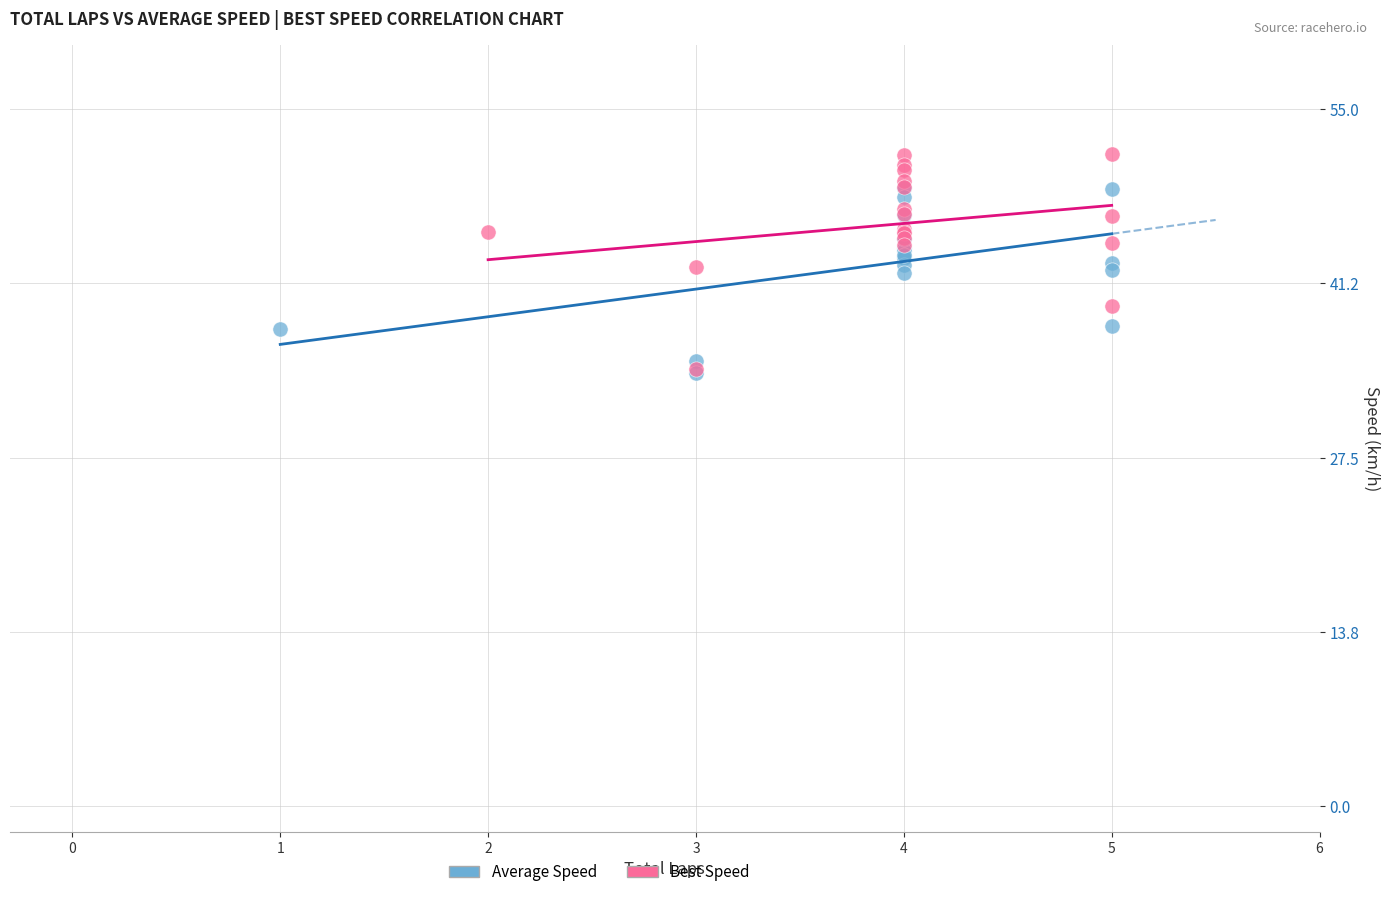

Which series contains the highest Y value?

Best Speed